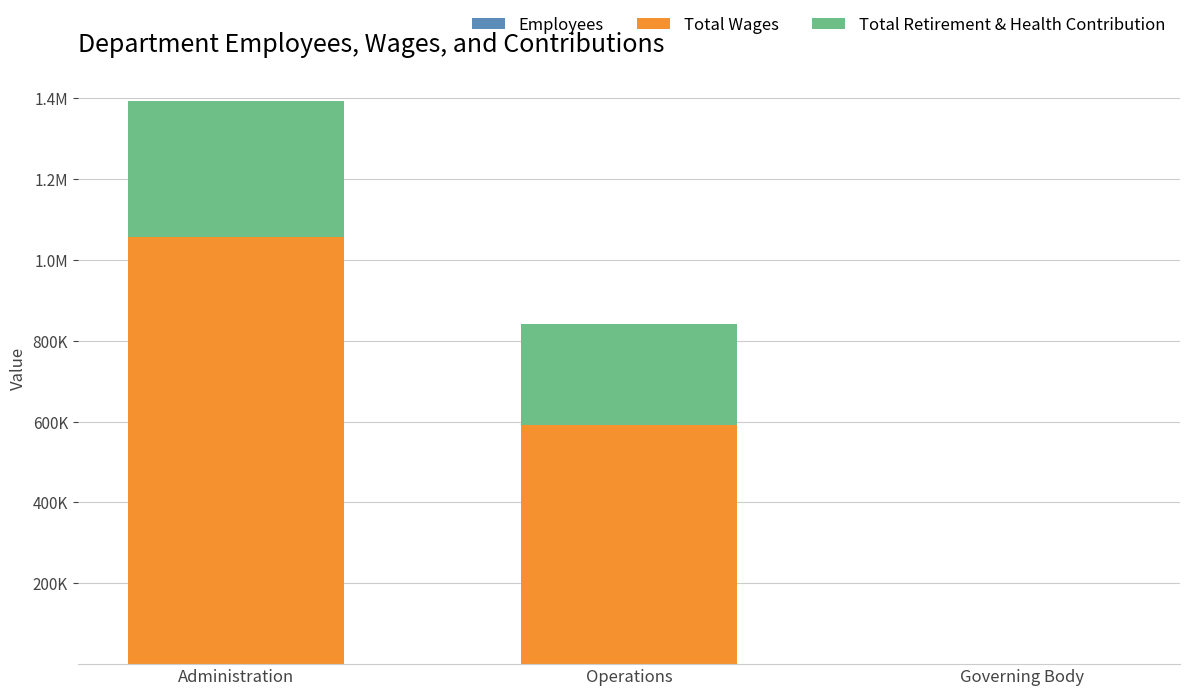

What is the sum of all Total Retirement & Health Contribution values?

588917